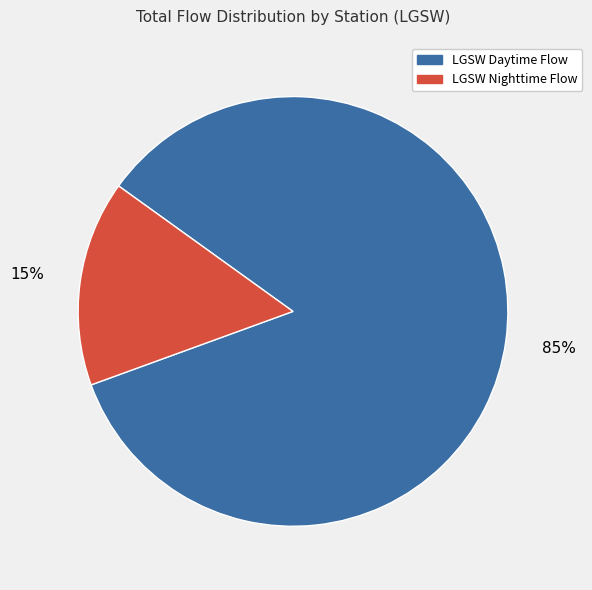

To the nearest percent, what is the average slice percentage?

50%